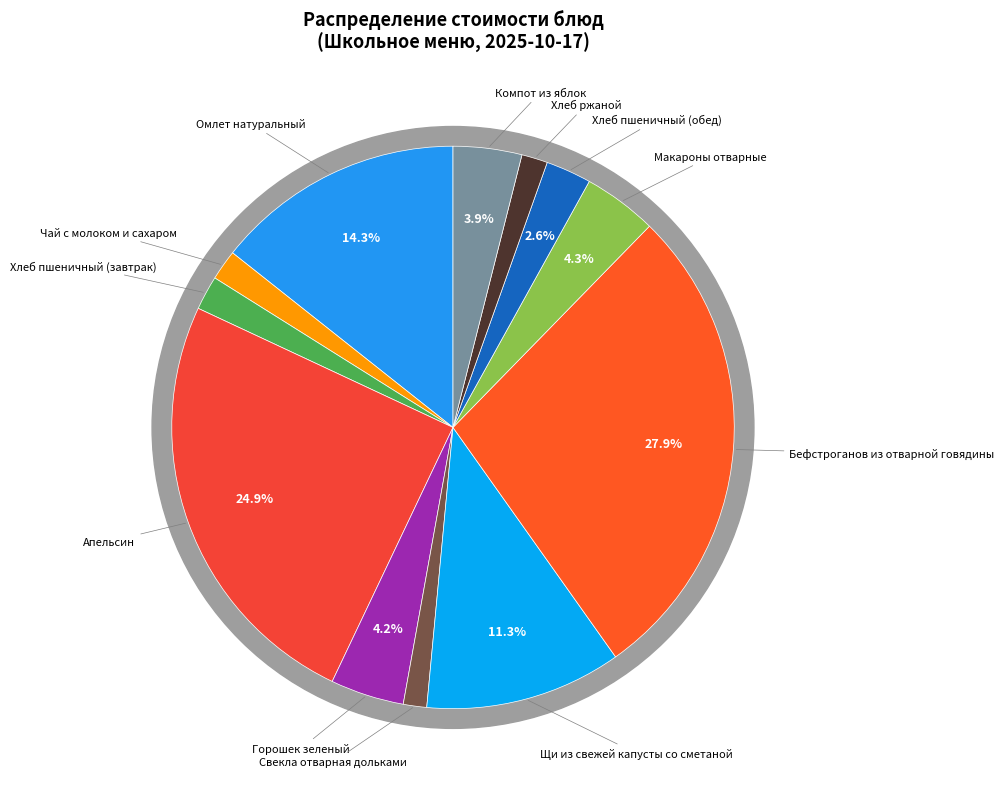

To the nearest percent, what percentage of the pie is Бефстроганов из отварной говядины?

28%